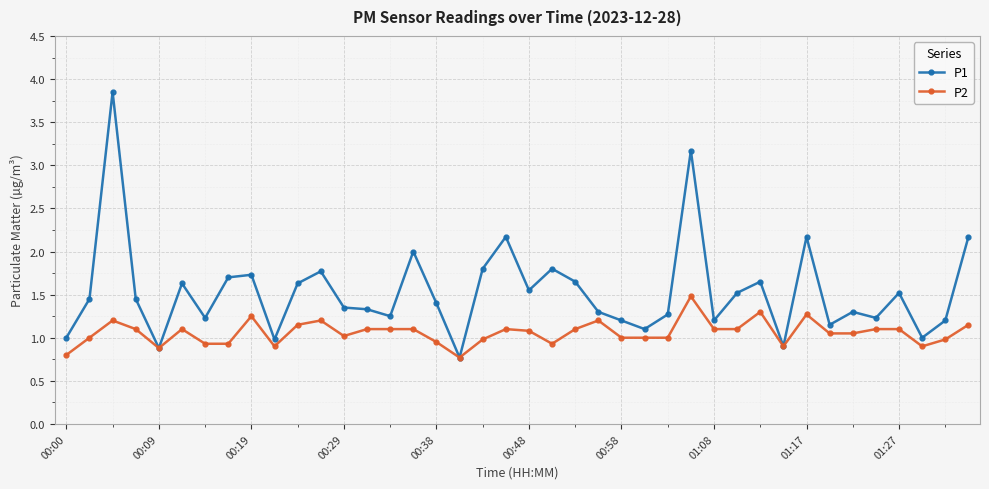

List the series in order of their overall mean, lowest first.

P2, P1